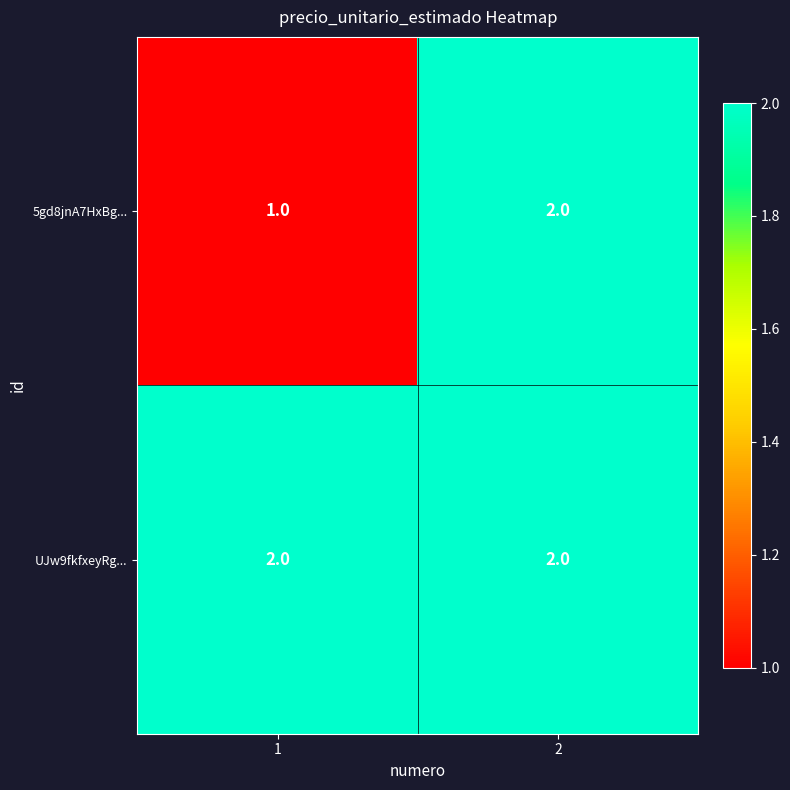

Reading right to left, extract all data points from this chart.

5gd8jnA7HxBg...: 2=2	1=1
UJw9fkfxeyRg...: 2=2	1=2